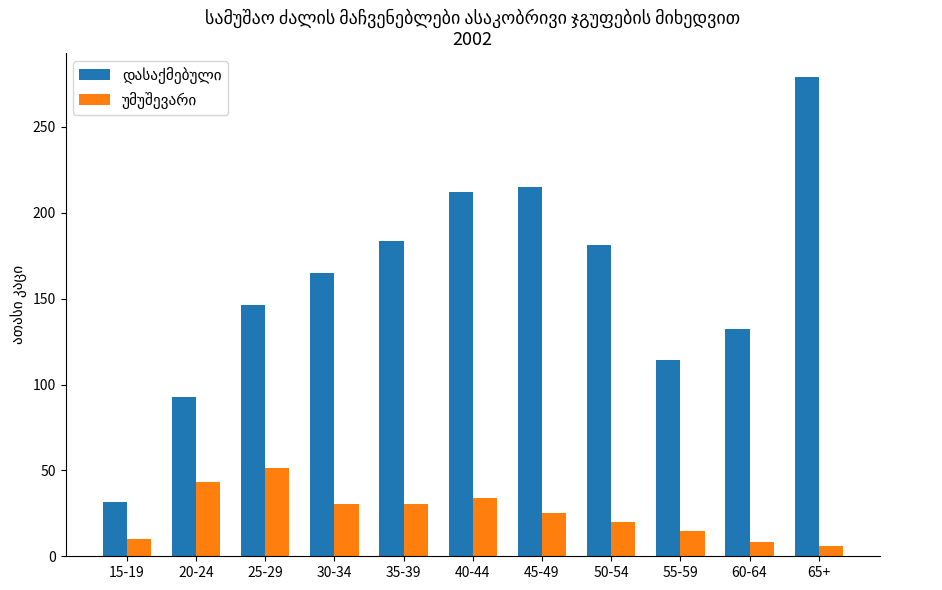

At which category is the sum across all series the highest?

65+